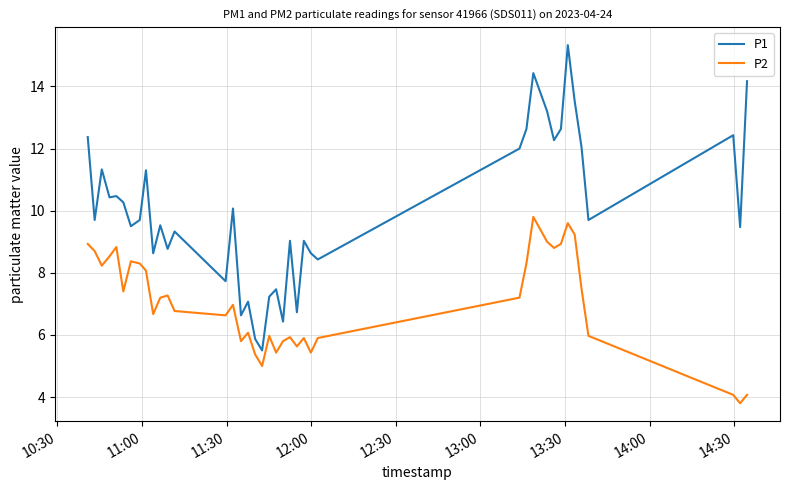

What is the lowest value of the P1 series?

5.5